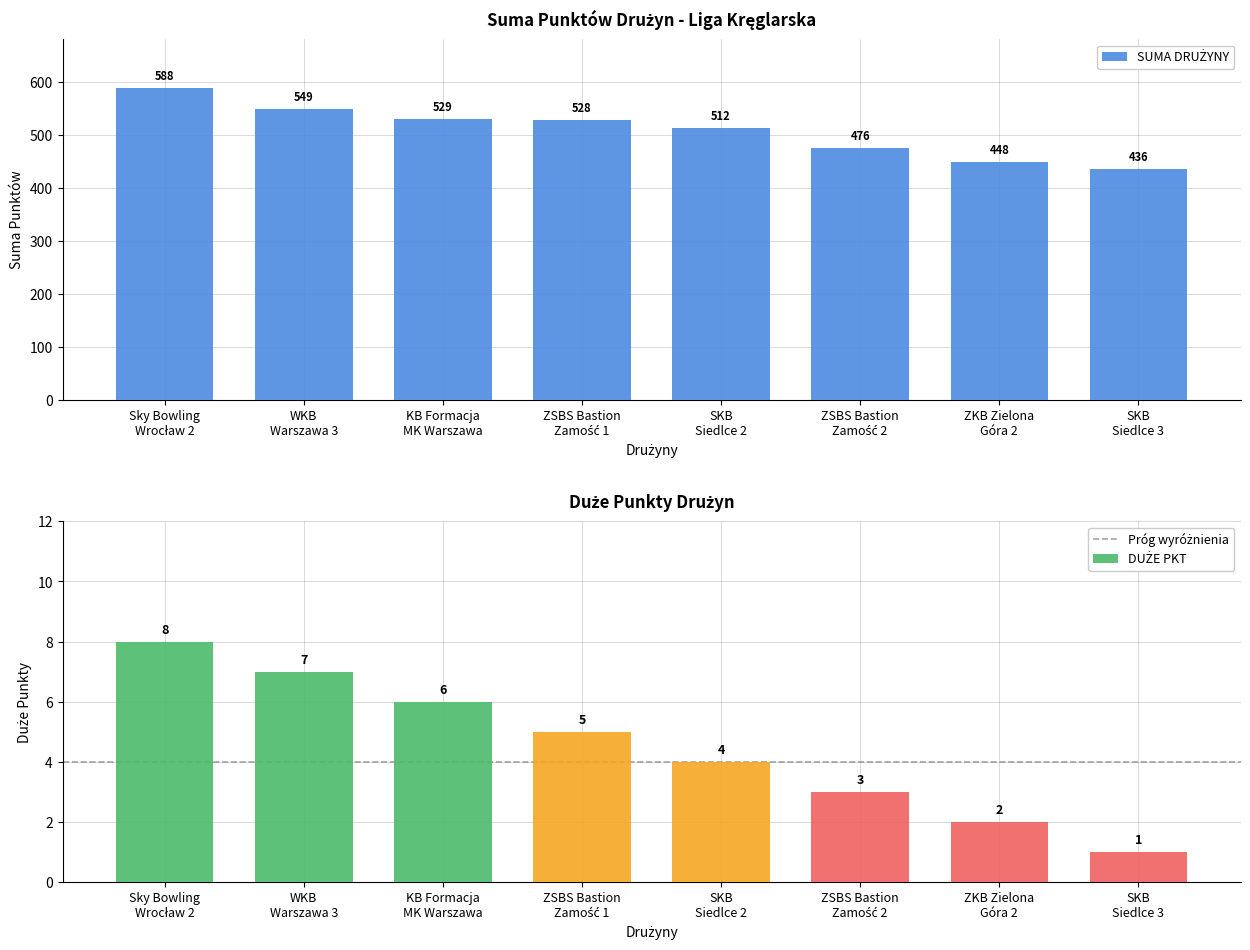

How many values in the DUŻE PKT series are below 5?

4